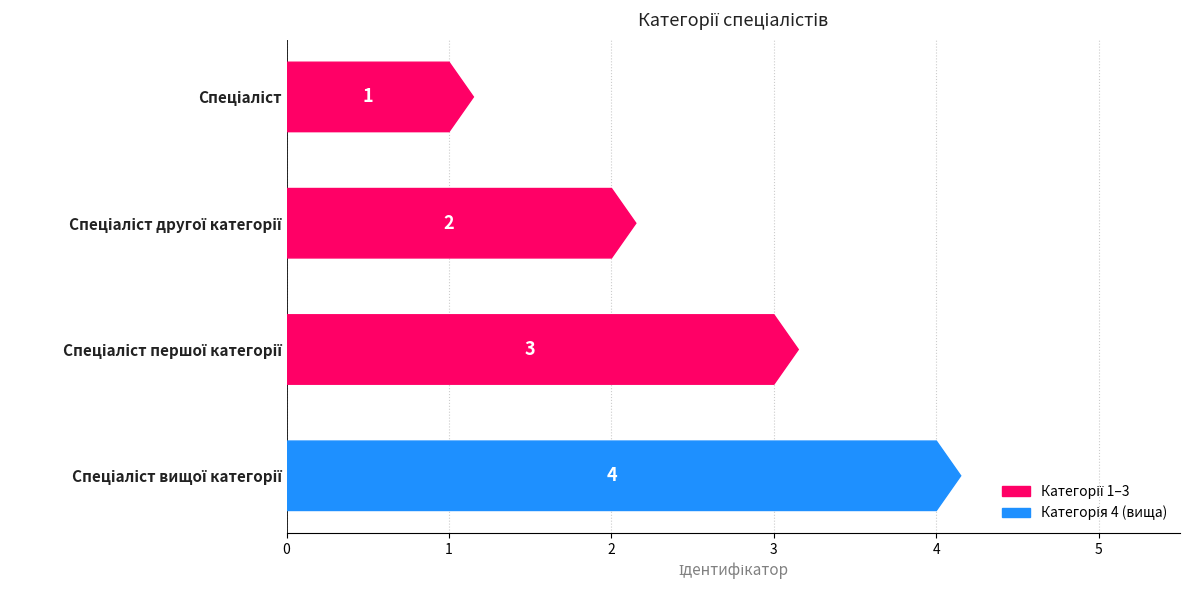

Rank the categories by value from lowest to highest.

Спеціаліст, Спеціаліст другої категорії, Спеціаліст першої категорії, Спеціаліст вищої категорії